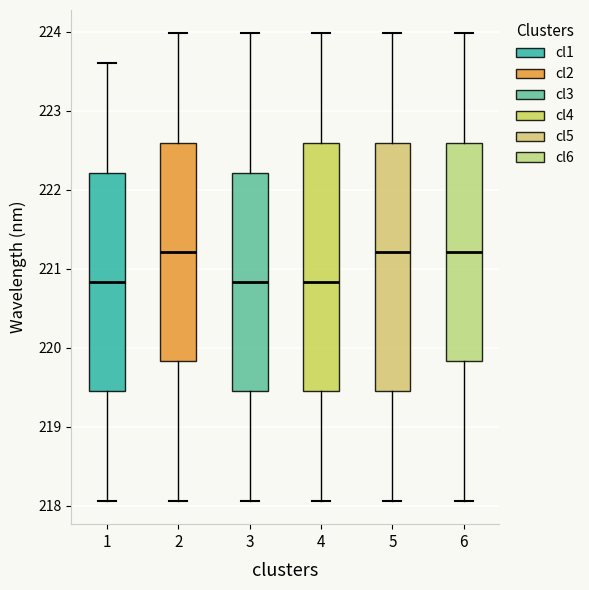

Reading left to right, transcribe this box plot: for each box, give where its median line is, the range the box spans, and where its two whiskers end, as read against the y-axis. The values are not printed on the chart, so give them approximately, as read against the axis.

1: median 220.8, box 219.4 to 222.2, whiskers 218.1 to 223.6
2: median 221.2, box 219.8 to 222.6, whiskers 218.1 to 224.0
3: median 220.8, box 219.4 to 222.2, whiskers 218.1 to 224.0
4: median 220.8, box 219.4 to 222.6, whiskers 218.1 to 224.0
5: median 221.2, box 219.4 to 222.6, whiskers 218.1 to 224.0
6: median 221.2, box 219.8 to 222.6, whiskers 218.1 to 224.0